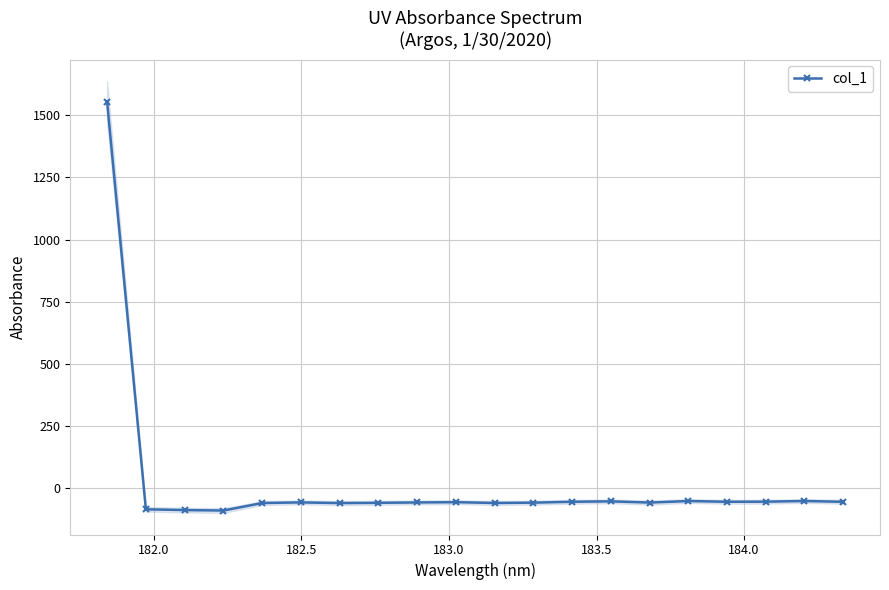

What is the minimum value for col_1?

-91.6